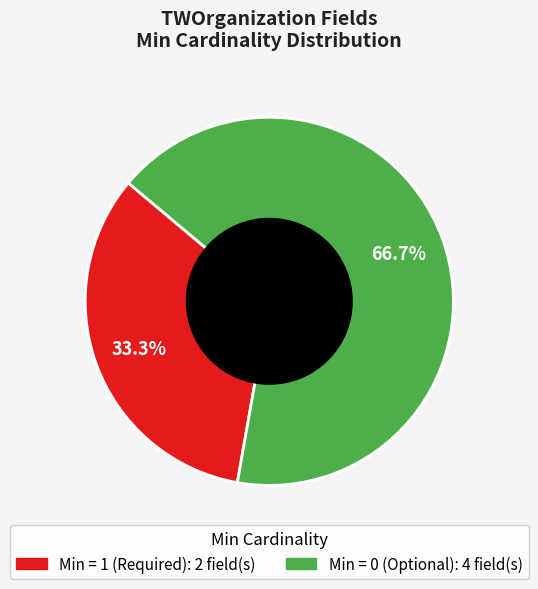

Is there a majority slice in this chart?

Yes